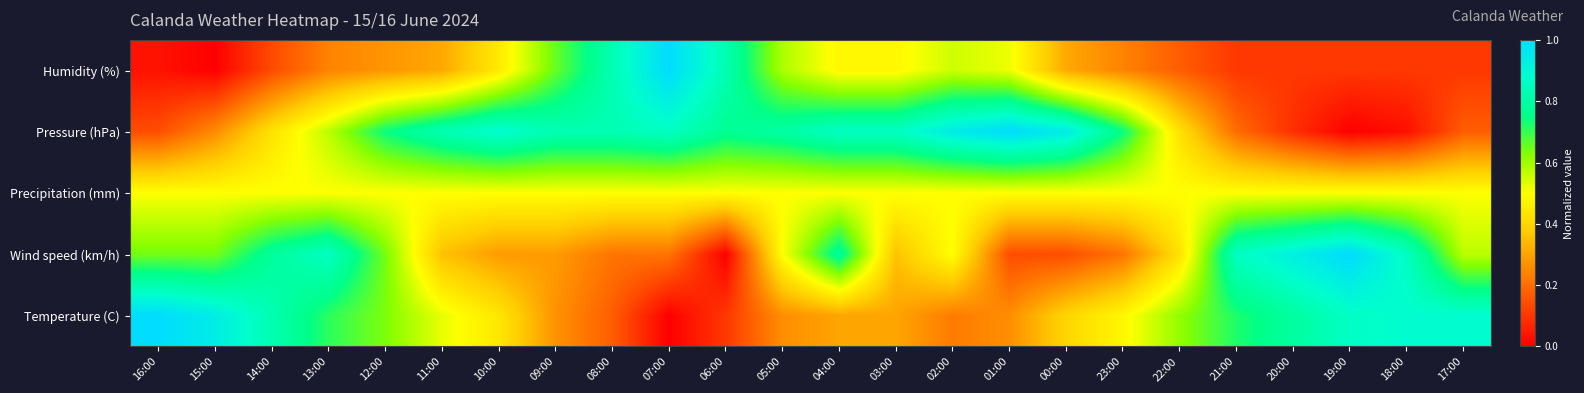

Reading left to right, transcribe all the data shown in this chart.

Temperature (C): 16:00=1.0	15:00=0.9	14:00=0.8	13:00=0.7	12:00=0.6	11:00=0.5	10:00=0.4	09:00=0.3	08:00=0.2	07:00=0.0	06:00=0.1	05:00=0.3	04:00=0.3	03:00=0.3	02:00=0.2	01:00=0.3	00:00=0.4	23:00=0.5	22:00=0.6	21:00=0.7	20:00=0.8	19:00=0.9	18:00=0.9	17:00=0.9
Wind speed (km/h): 16:00=0.6	15:00=0.6	14:00=0.8	13:00=0.9	12:00=0.6	11:00=0.4	10:00=0.3	09:00=0.3	08:00=0.2	07:00=0.2	06:00=0.0	05:00=0.5	04:00=0.8	03:00=0.4	02:00=0.5	01:00=0.1	00:00=0.1	23:00=0.2	22:00=0.4	21:00=0.9	20:00=0.9	19:00=1.0	18:00=0.9	17:00=0.6
Precipitation (mm): 16:00=0.5	15:00=0.5	14:00=0.5	13:00=0.5	12:00=0.5	11:00=0.5	10:00=0.5	09:00=0.5	08:00=0.5	07:00=0.5	06:00=0.5	05:00=0.5	04:00=0.5	03:00=0.5	02:00=0.5	01:00=0.5	00:00=0.5	23:00=0.5	22:00=0.5	21:00=0.5	20:00=0.5	19:00=0.5	18:00=0.5	17:00=0.5
Pressure (hPa): 16:00=0.1	15:00=0.3	14:00=0.4	13:00=0.6	12:00=0.7	11:00=0.8	10:00=0.9	09:00=0.8	08:00=0.8	07:00=0.9	06:00=0.8	05:00=0.8	04:00=0.9	03:00=0.9	02:00=0.9	01:00=1.0	00:00=0.9	23:00=0.7	22:00=0.4	21:00=0.2	20:00=0.1	19:00=0.0	18:00=0.0	17:00=0.2
Humidity (%): 16:00=0.0	15:00=0.0	14:00=0.1	13:00=0.2	12:00=0.3	11:00=0.3	10:00=0.4	09:00=0.7	08:00=0.8	07:00=1.0	06:00=0.8	05:00=0.6	04:00=0.5	03:00=0.5	02:00=0.6	01:00=0.5	00:00=0.3	23:00=0.2	22:00=0.2	21:00=0.1	20:00=0.1	19:00=0.1	18:00=0.1	17:00=0.1